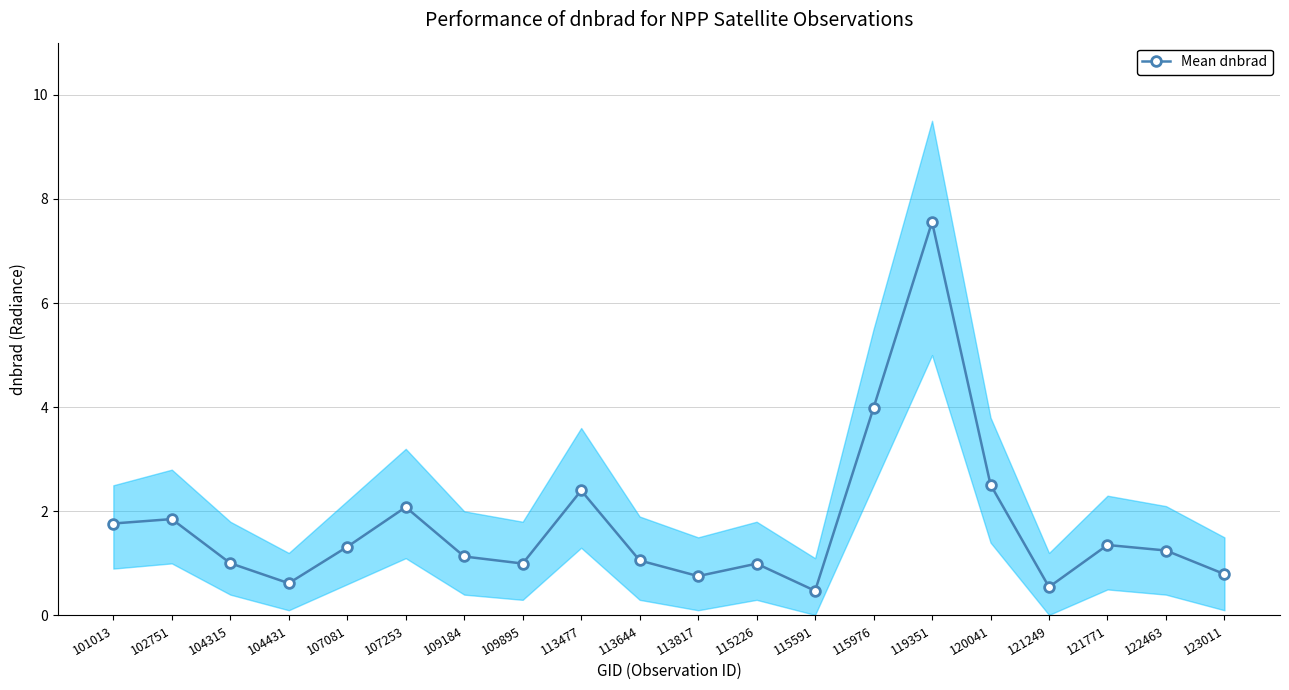

Reading left to right, transcribe all the data shown in this chart.

1.8	1.9	1.0	0.6	1.3	2.1	1.1	1.0	2.4	1.1	0.8	1.0	0.5	4.0	7.6	2.5	0.5	1.4	1.2	0.8